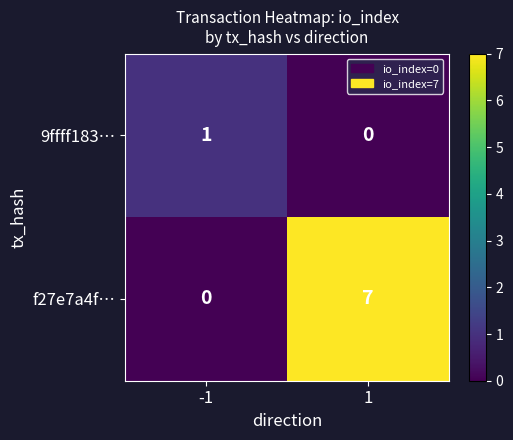

What is the average value of the f27e7a4f… series?

4